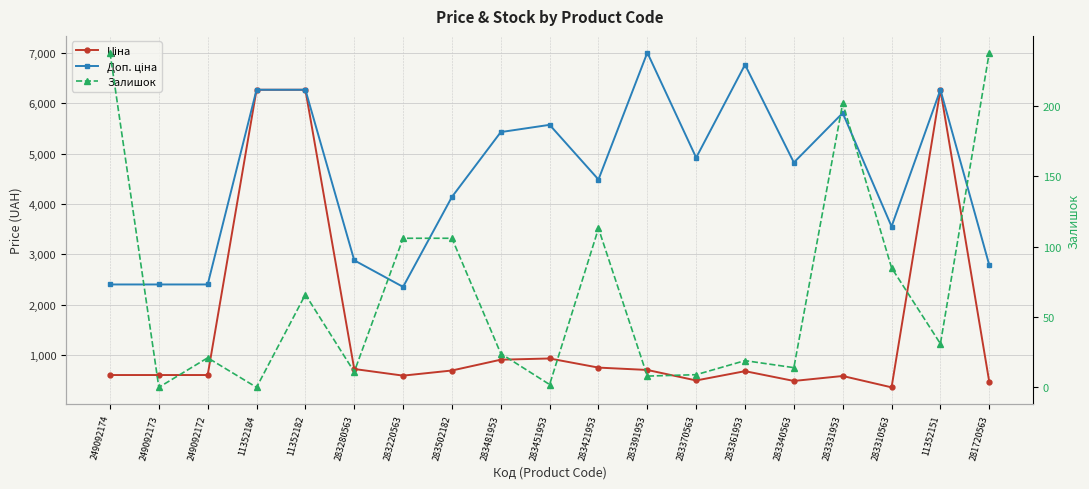

Rank the categories by Доп. ціна value from highest to lowest.

283391953, 283361953, 11352184, 11352182, 11352151, 283331953, 283451953, 283481953, 283370563, 283340563, 283421953, 283502182, 283310563, 283280563, 281720563, 249092174, 249092173, 249092172, 283220563